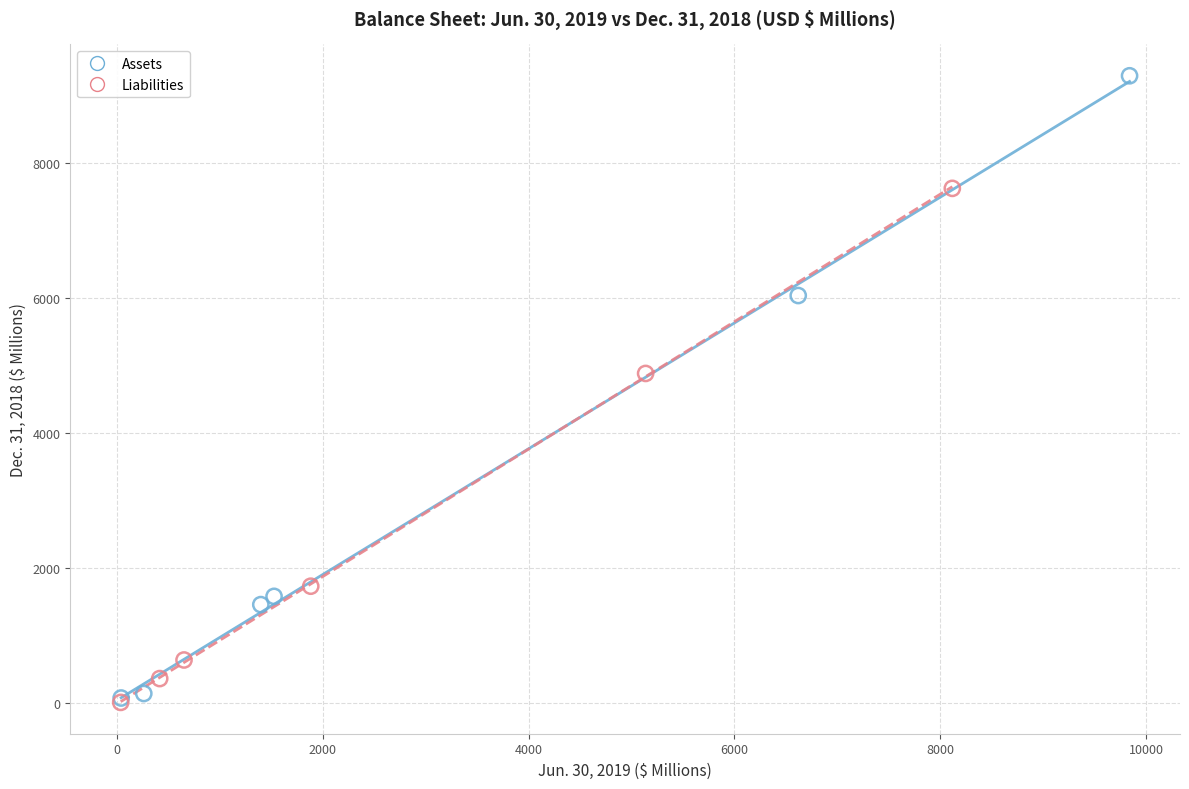

Which series has the largest Y range (max minus min)?

Assets